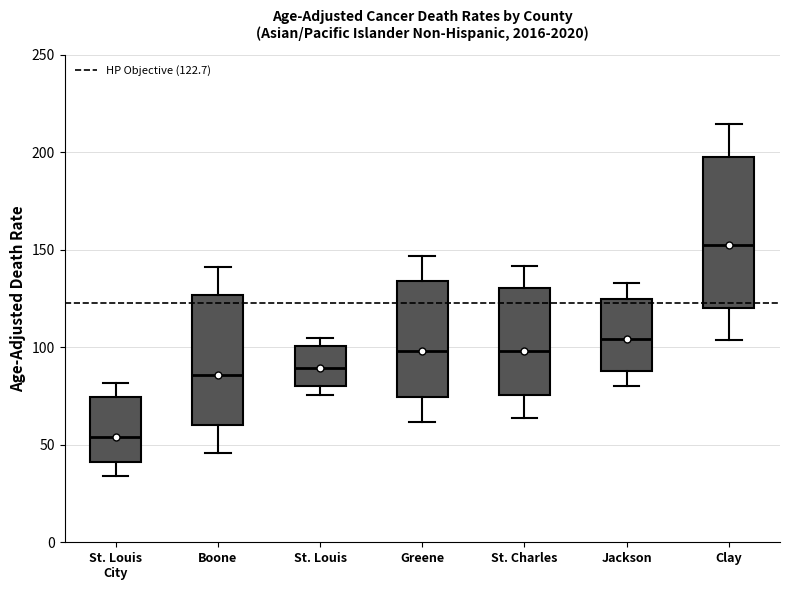

Which box's median line is the lowest?

St. Louis City